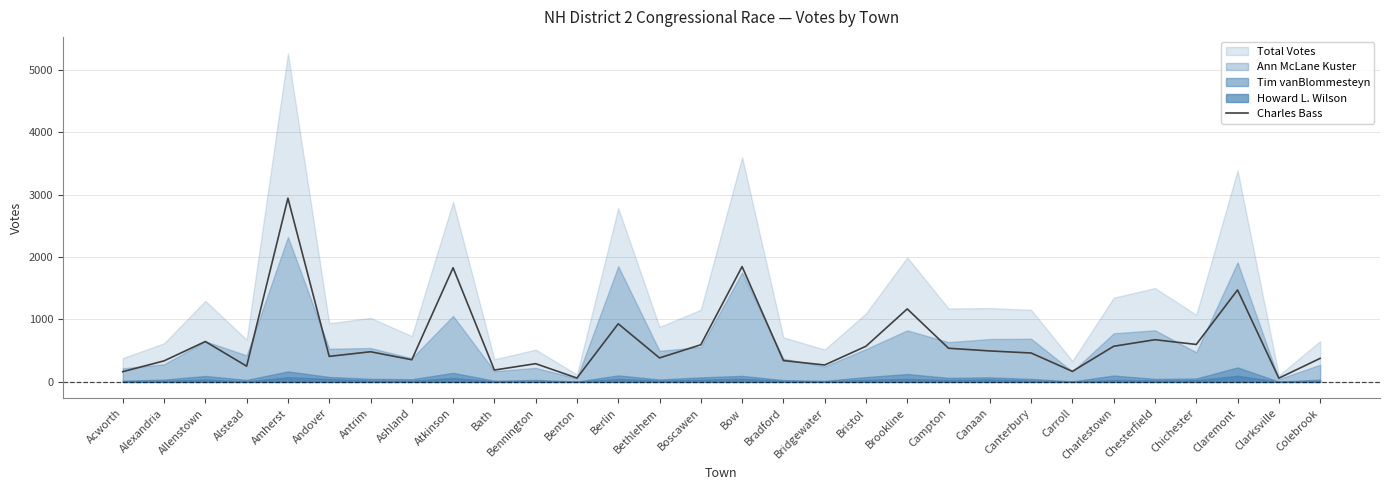

What is the difference between the second highest and minimum values?

1787